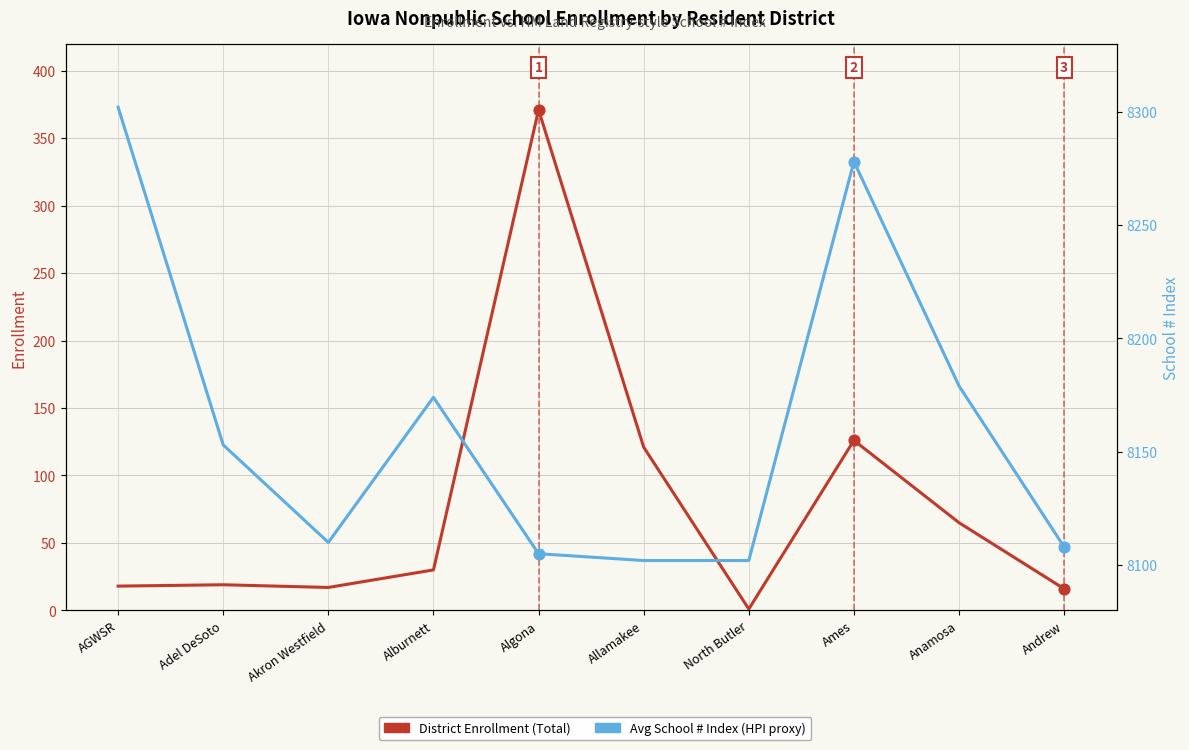

Which series contains the highest Y value?

Avg School # Index